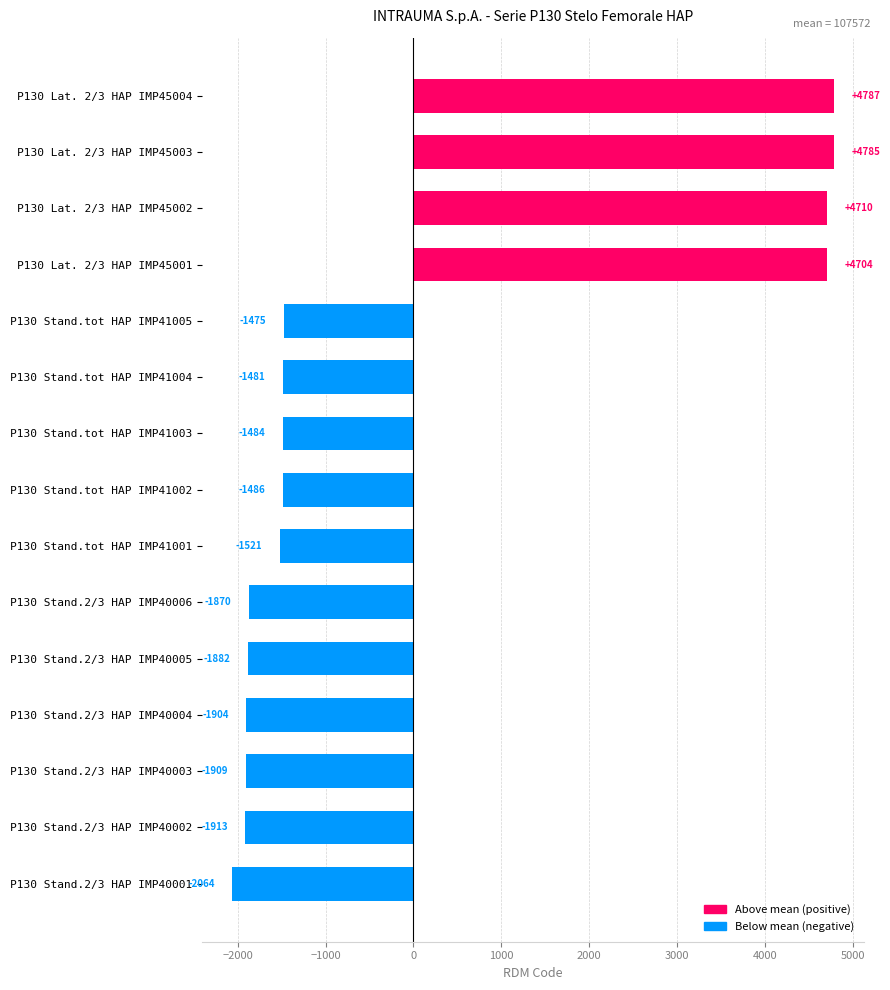

Which label corresponds to the largest value in the chart?

P130 Lat. 2/3 HAP IMP45004